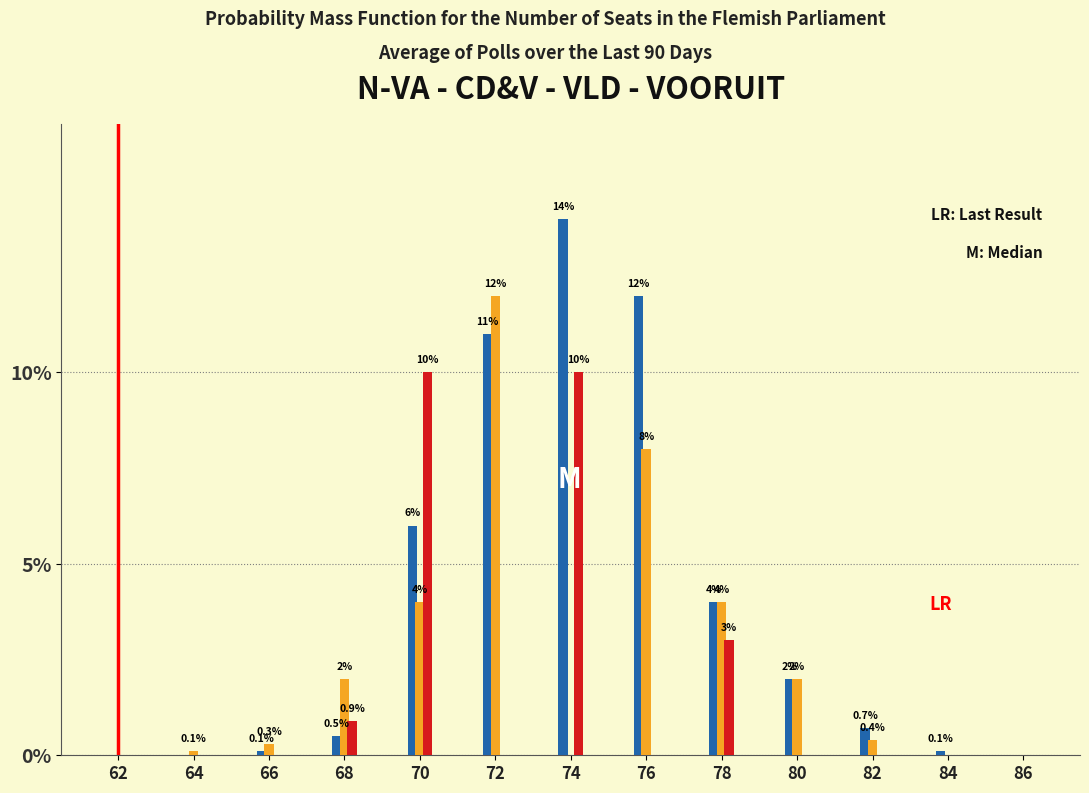

At which category is the sum across all series the highest?

74